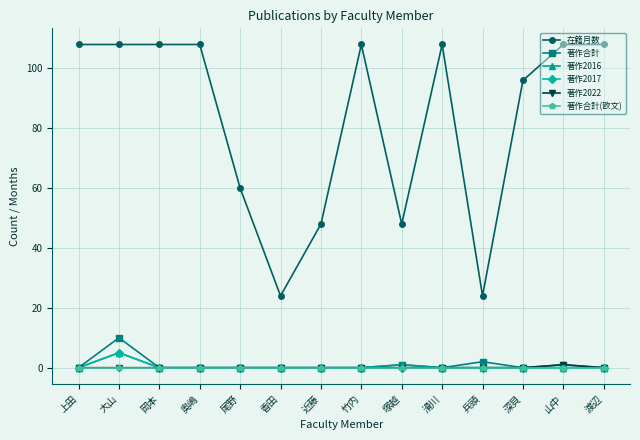

True or false: 著作2016 and 在籍月数 cross at least once.

False